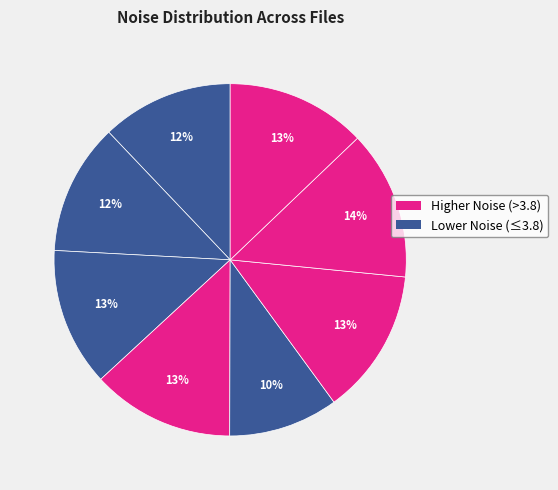

Count the number of slices in the pie.

8